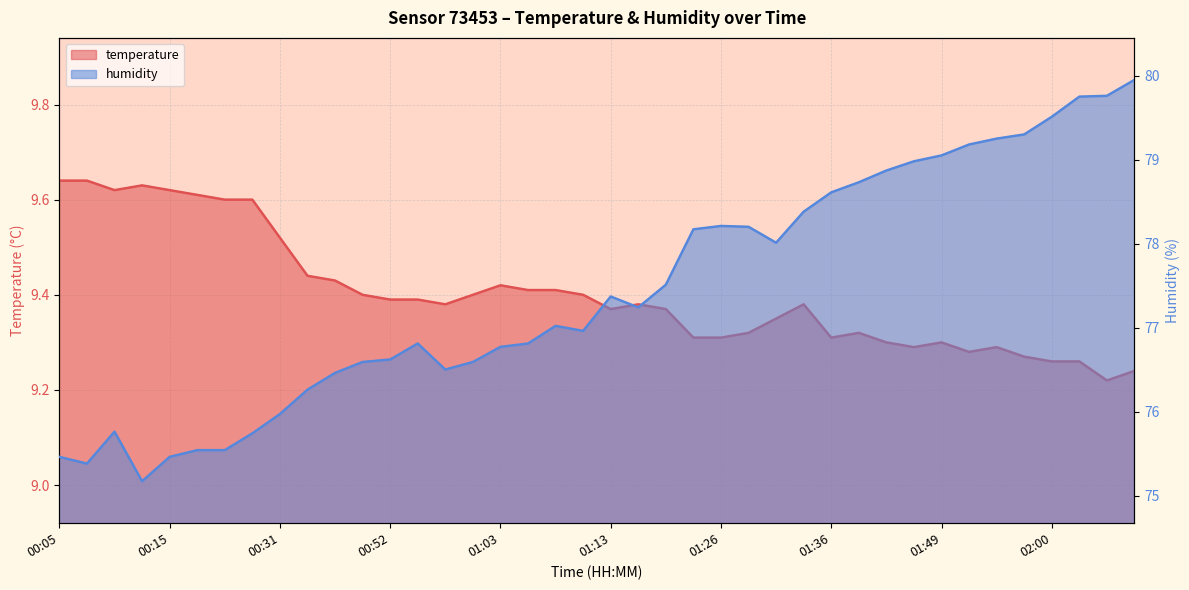

What is the label of the 25th point from the left?

01:26